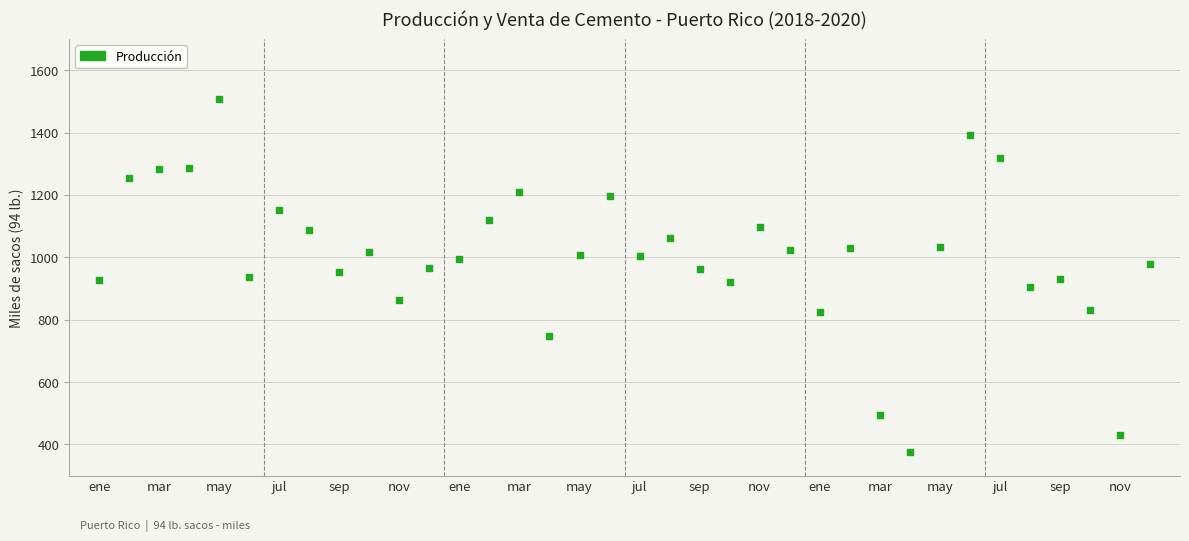

What is the range of X values (max minus min)?

35.0